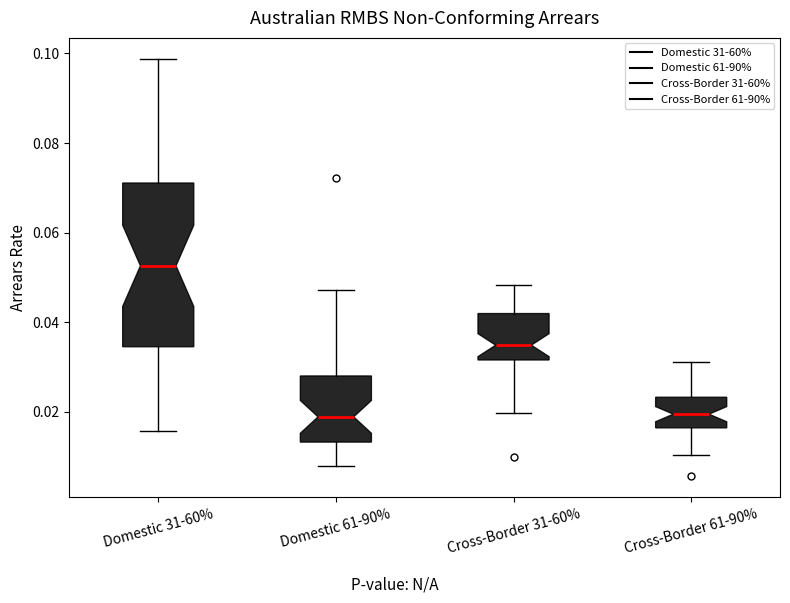

Which box is the tallest, from its lower edge to its upper edge?

Domestic 31-60%